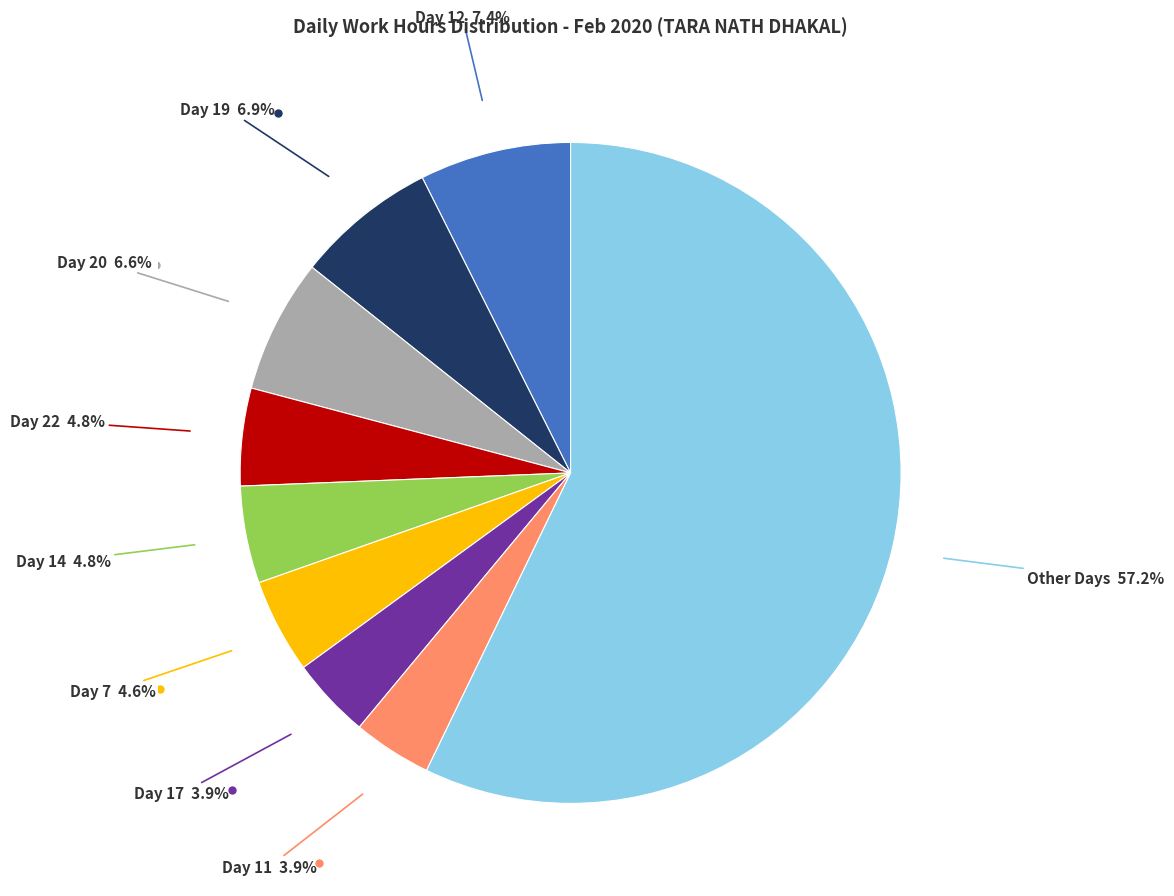

Is there any slice that represents more than half of the pie?

Yes